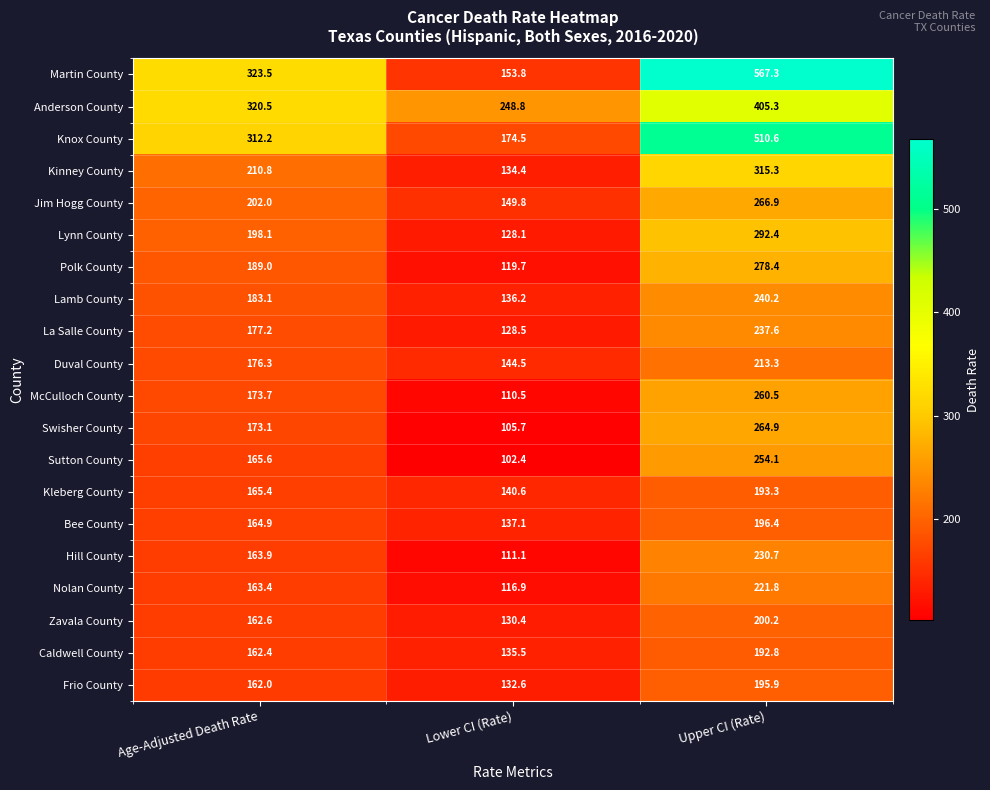

How many values in the McCulloch County series are below 173?

1